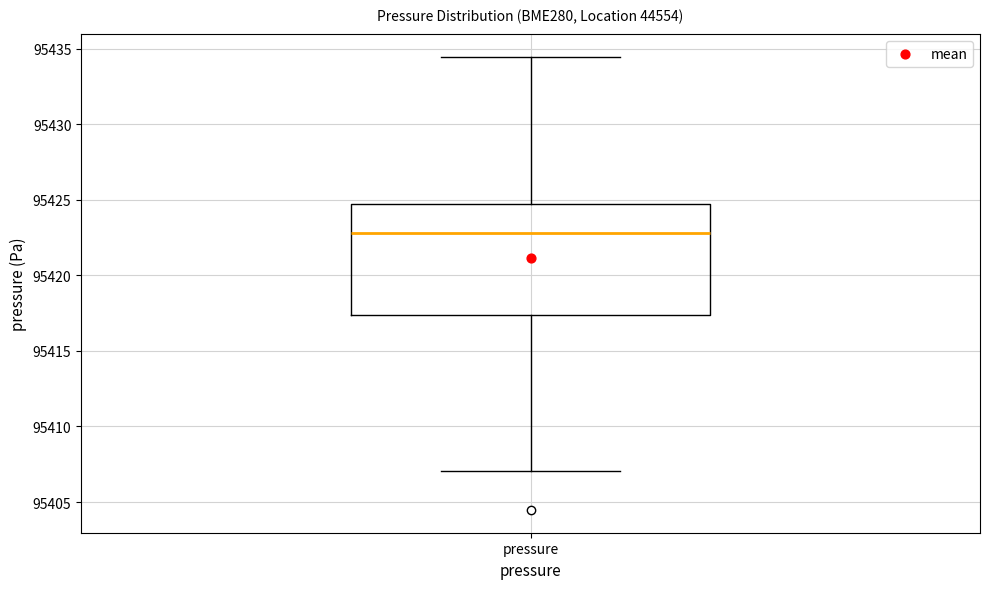

Where is the upper edge of the box for pressure on the y-axis? The values are not printed on the chart, so give them approximately, as read against the axis.

95424.5